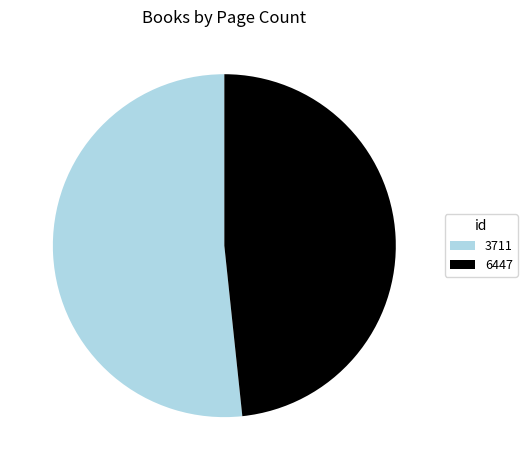

Which category has the biggest portion of the pie?

3711